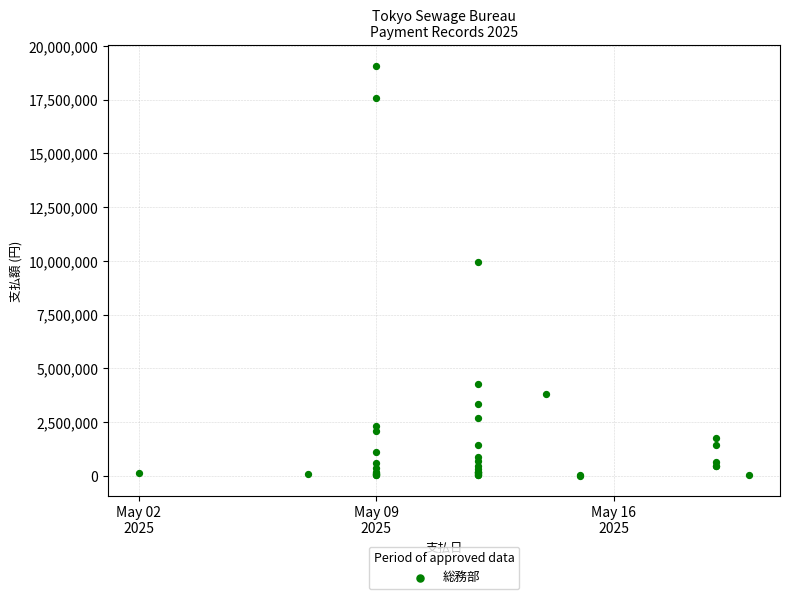

What Y value in the scatter plot is closest to 9551196?

9958905